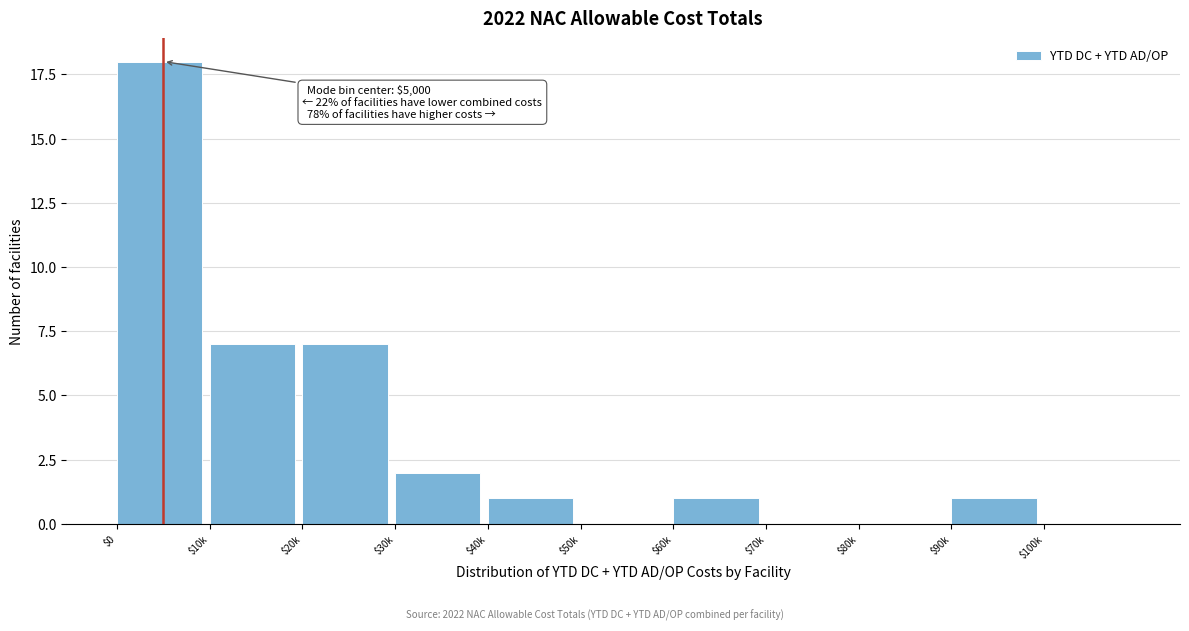

What is the sum of all values?

37